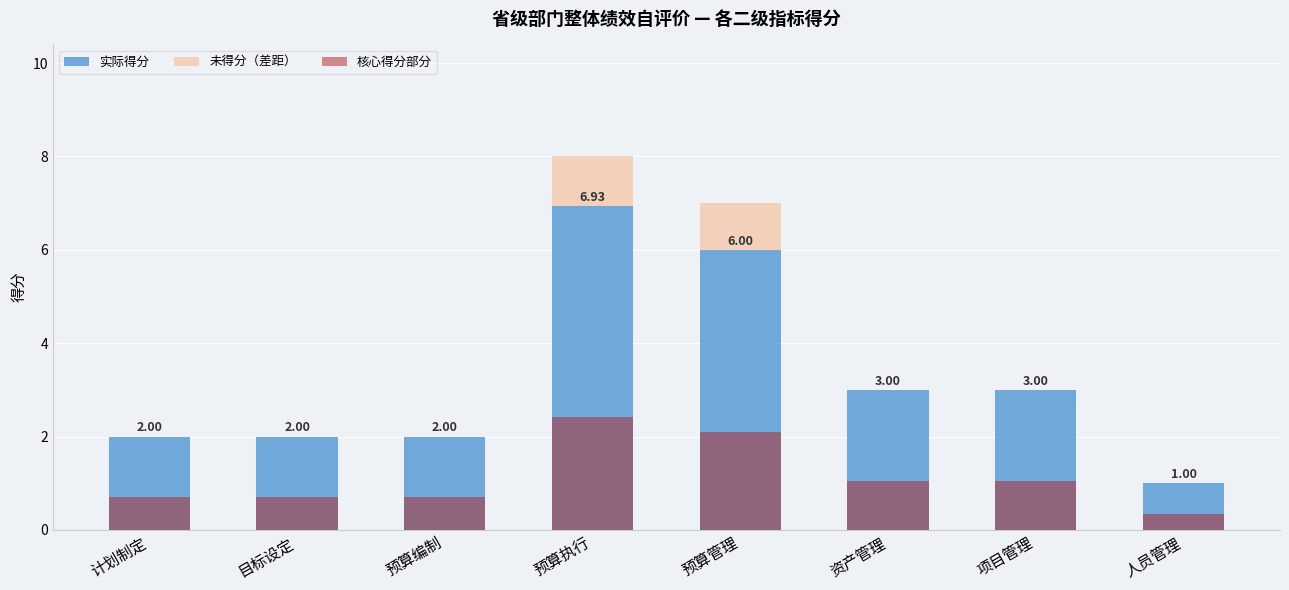

At which category is the sum across all series the highest?

预算执行